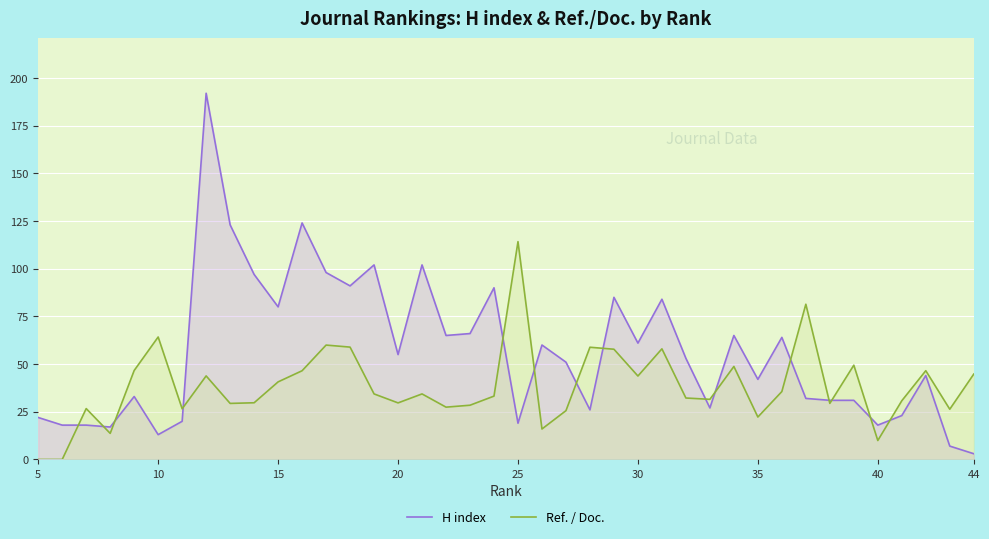

True or false: H index and Ref. / Doc. cross at least once.

True